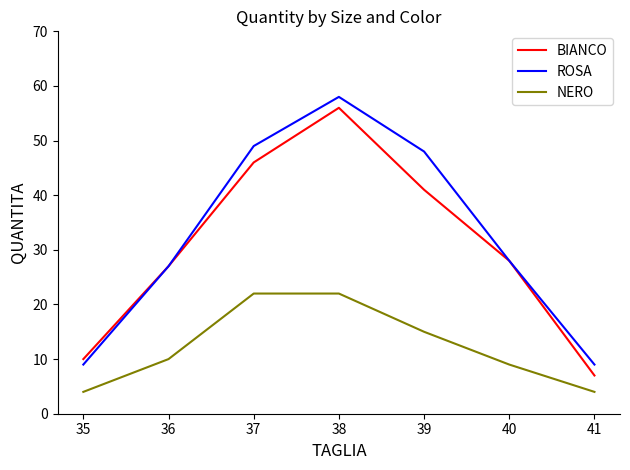

At how many categories does at least one series exceed 7?

7